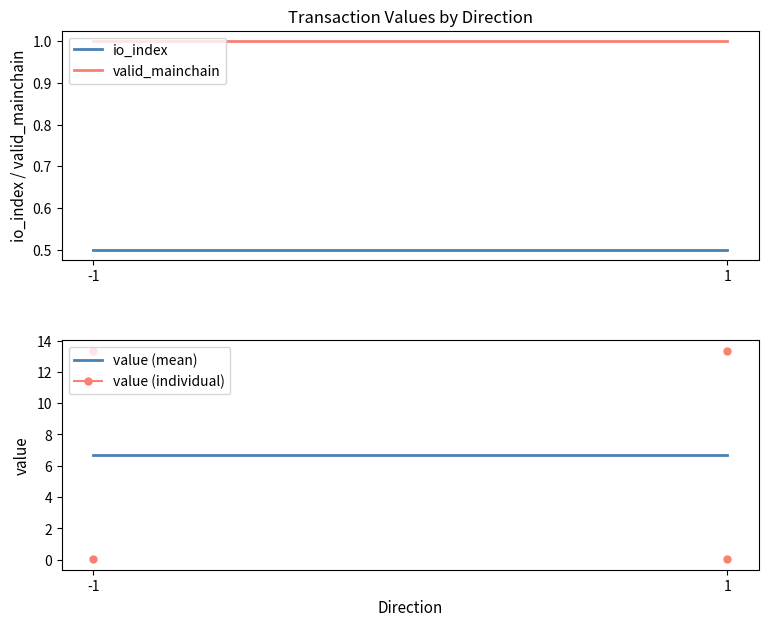

What is the total value across all series at 1?

8.2